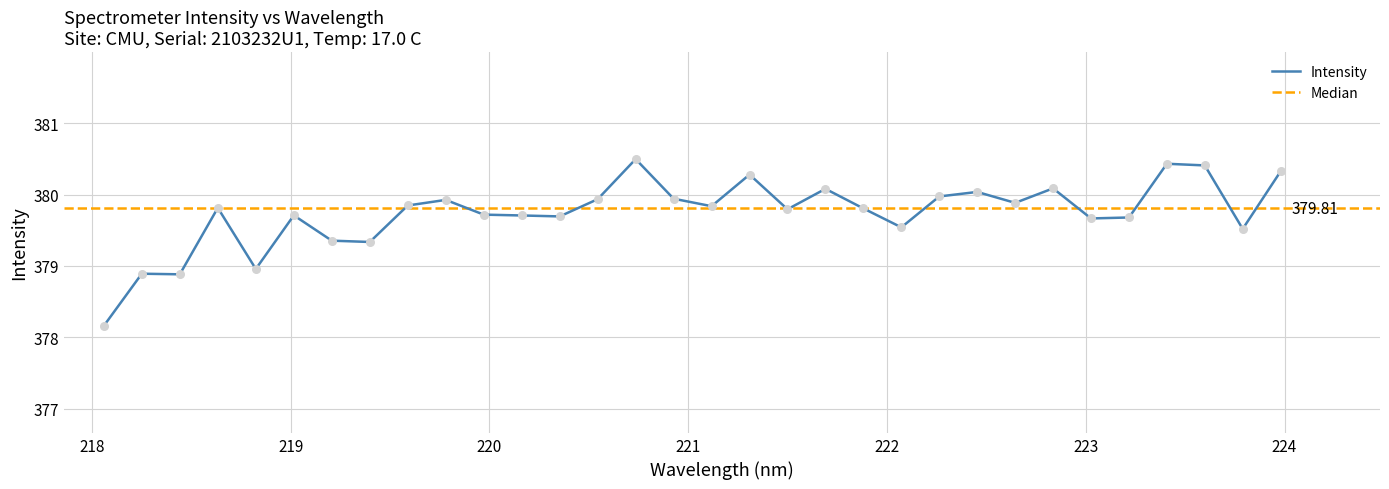

What is the change in value from 222.6447 to 223.5987?

+0.5